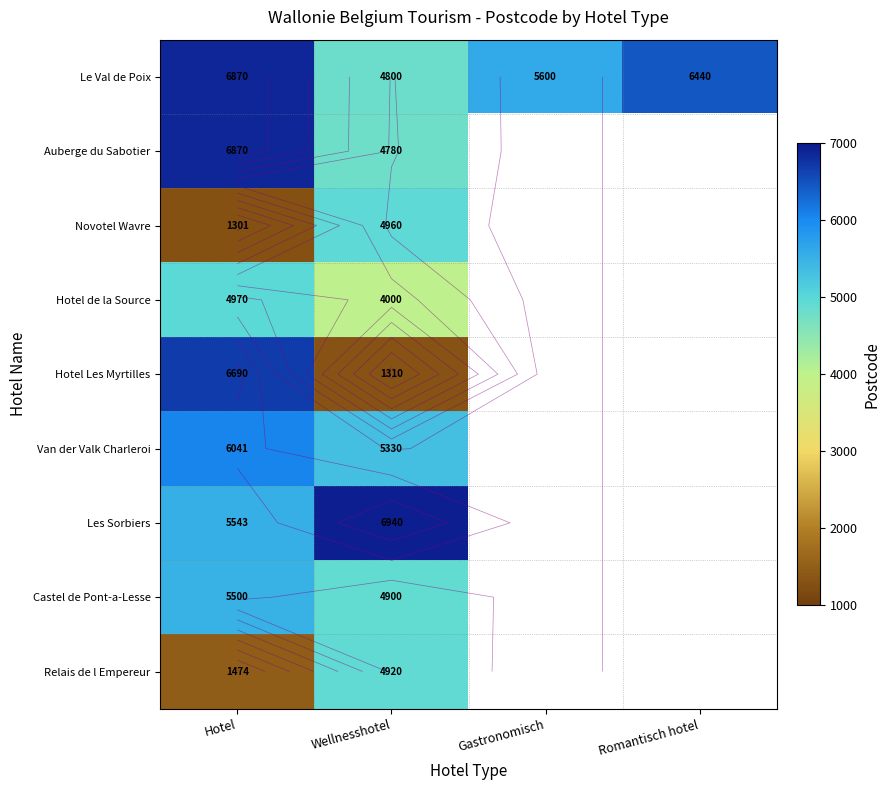

Where is Van der Valk Charleroi nearest to the value 5685?

Wellnesshotel